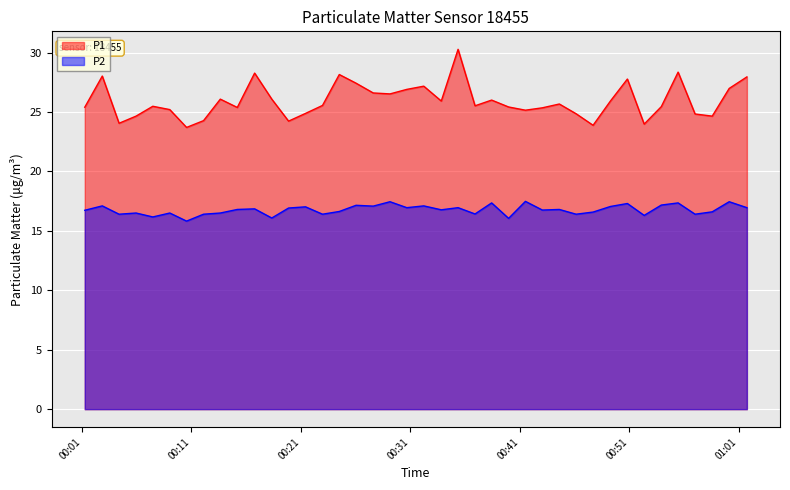

List the series in order of their overall mean, lowest first.

P2, P1